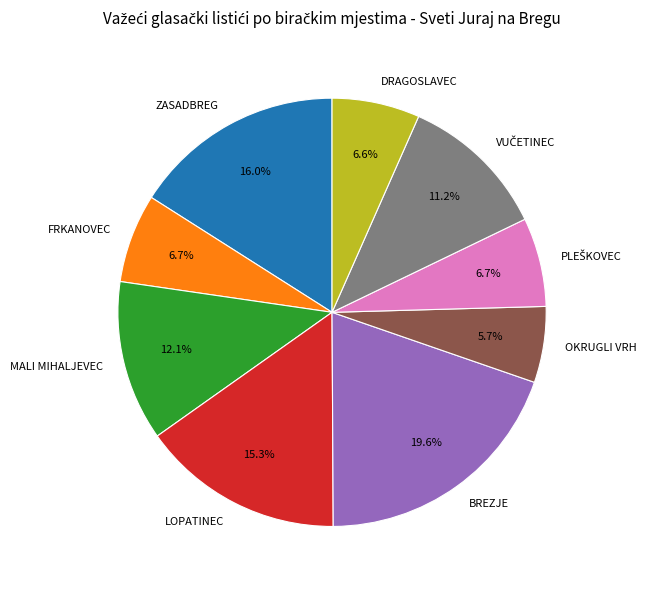

Which category has the smallest portion of the pie?

OKRUGLI VRH